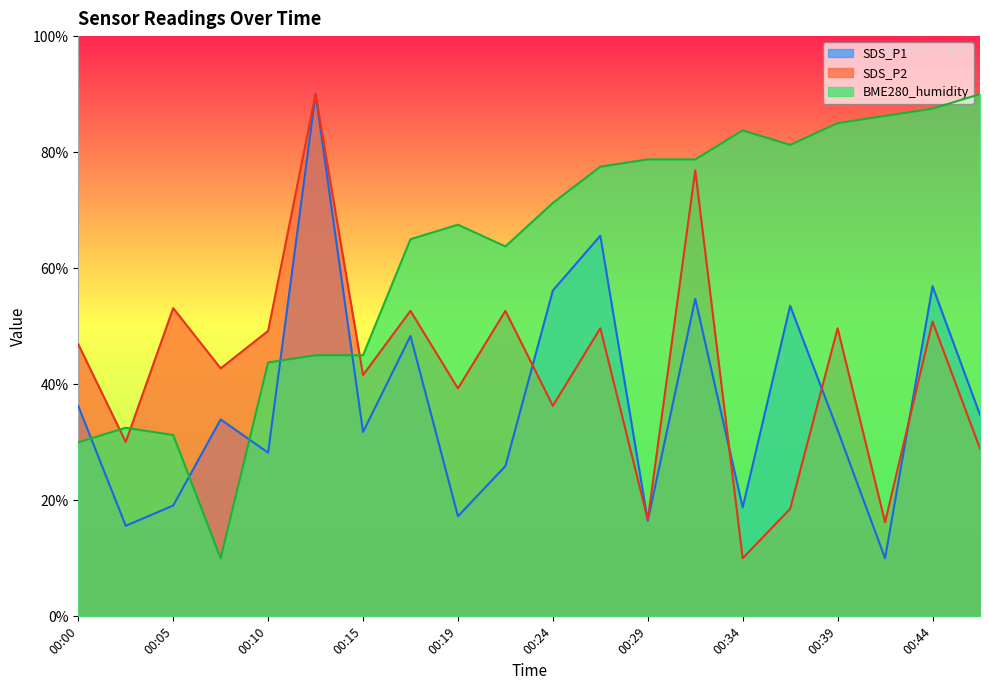

What is the difference between the highest and lowest values at 00:44?

36.7